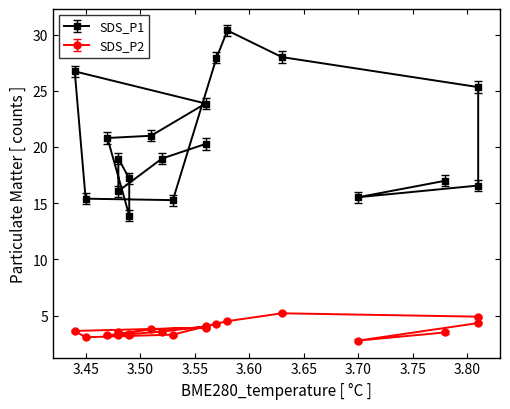

Reading left to right, transcribe all the data shown in this chart.

SDS_P1: 3.56=20.3	3.52=19.0	3.48=16.1	3.48=19.0	3.49=17.2	3.49=13.9	3.47=20.8	3.51=21.0	3.56=23.9	3.44=26.7	3.45=15.4	3.53=15.3	3.57=27.9	3.58=30.4	3.63=28.0	3.81=25.3	3.81=16.6	3.7=15.5	3.78=17.0
SDS_P2: 3.56=4.0	3.52=3.6	3.48=3.3	3.48=3.5	3.49=3.2	3.49=3.4	3.47=3.2	3.51=3.8	3.56=3.9	3.44=3.6	3.45=3.1	3.53=3.3	3.57=4.3	3.58=4.5	3.63=5.2	3.81=4.9	3.81=4.3	3.7=2.8	3.78=3.5